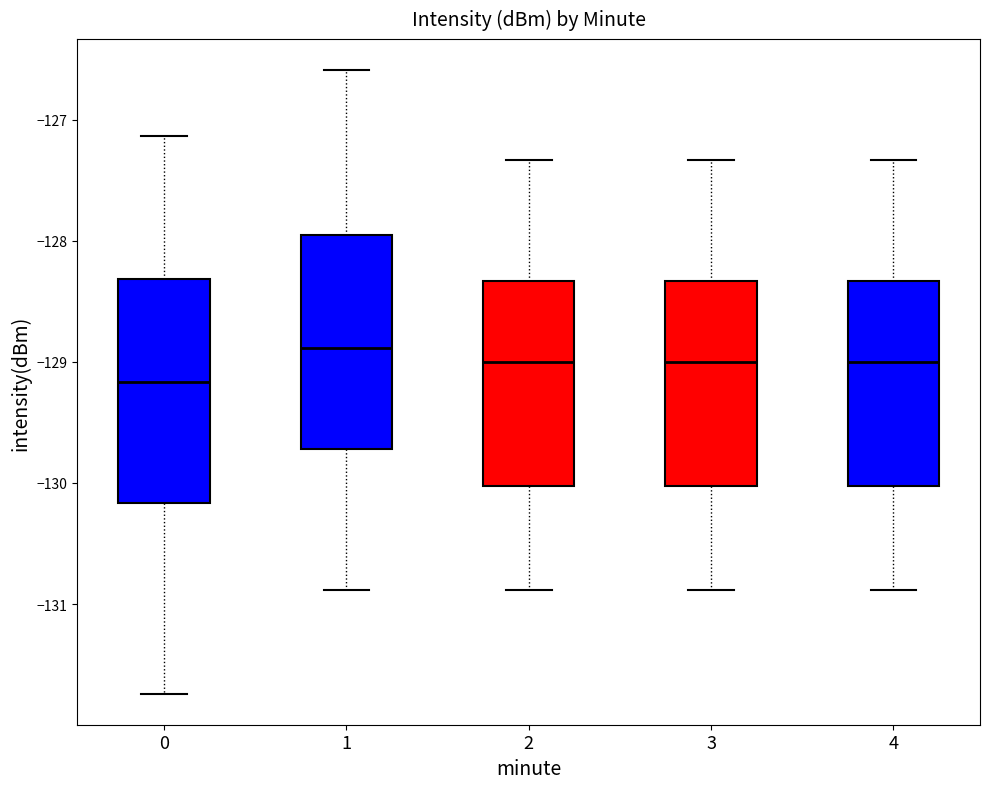

Where is the upper edge of the box at x = 1 on the y-axis? The values are not printed on the chart, so give them approximately, as read against the axis.

-128.0